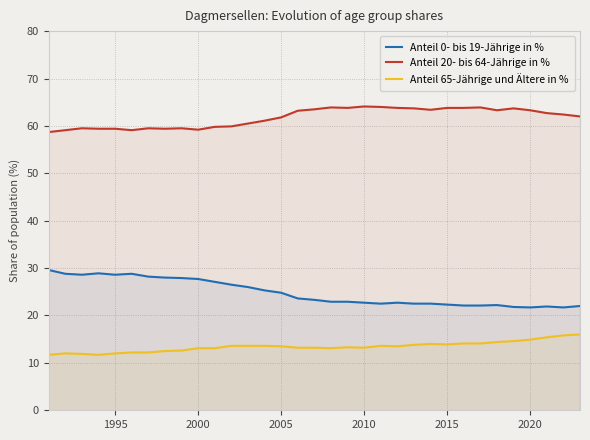

What is the minimum value for Anteil 20- bis 64-Jährige in %?

58.7